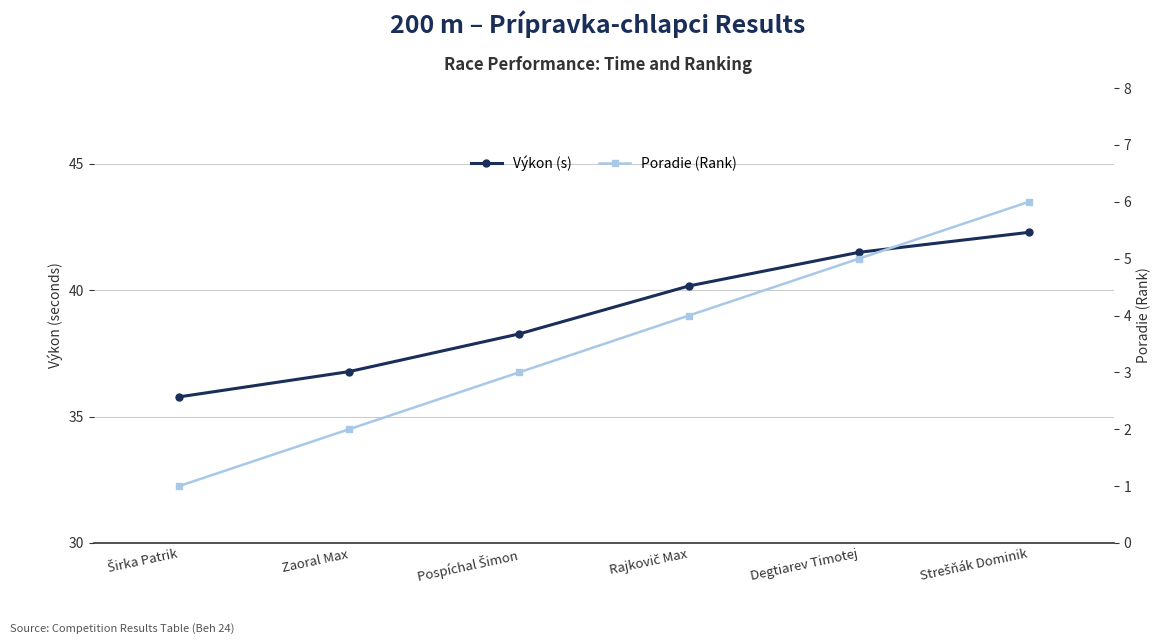

Which series has the largest range (max minus min)?

Výkon (s)